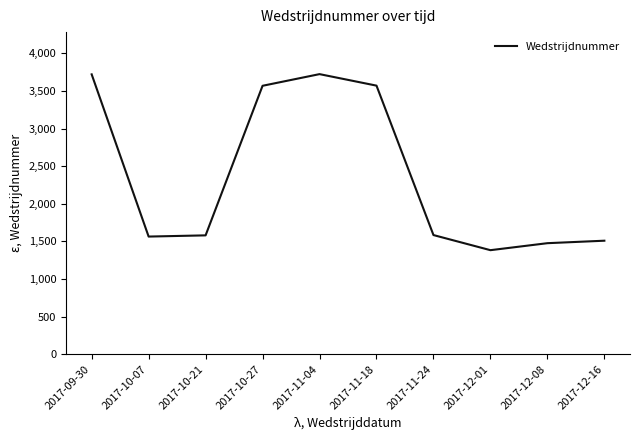

What position from the left is 2017-10-27?

4